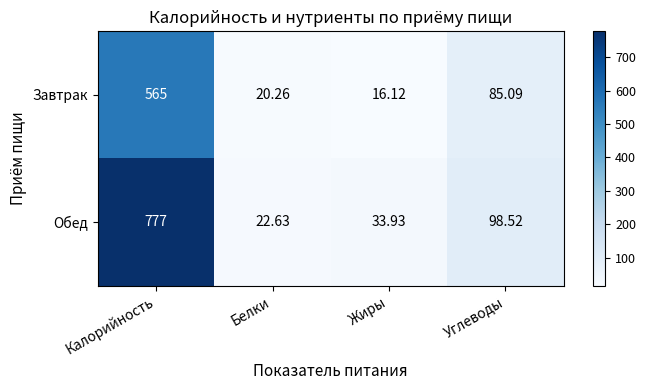

Rank the series at Жиры from highest to lowest value.

Обед, Завтрак